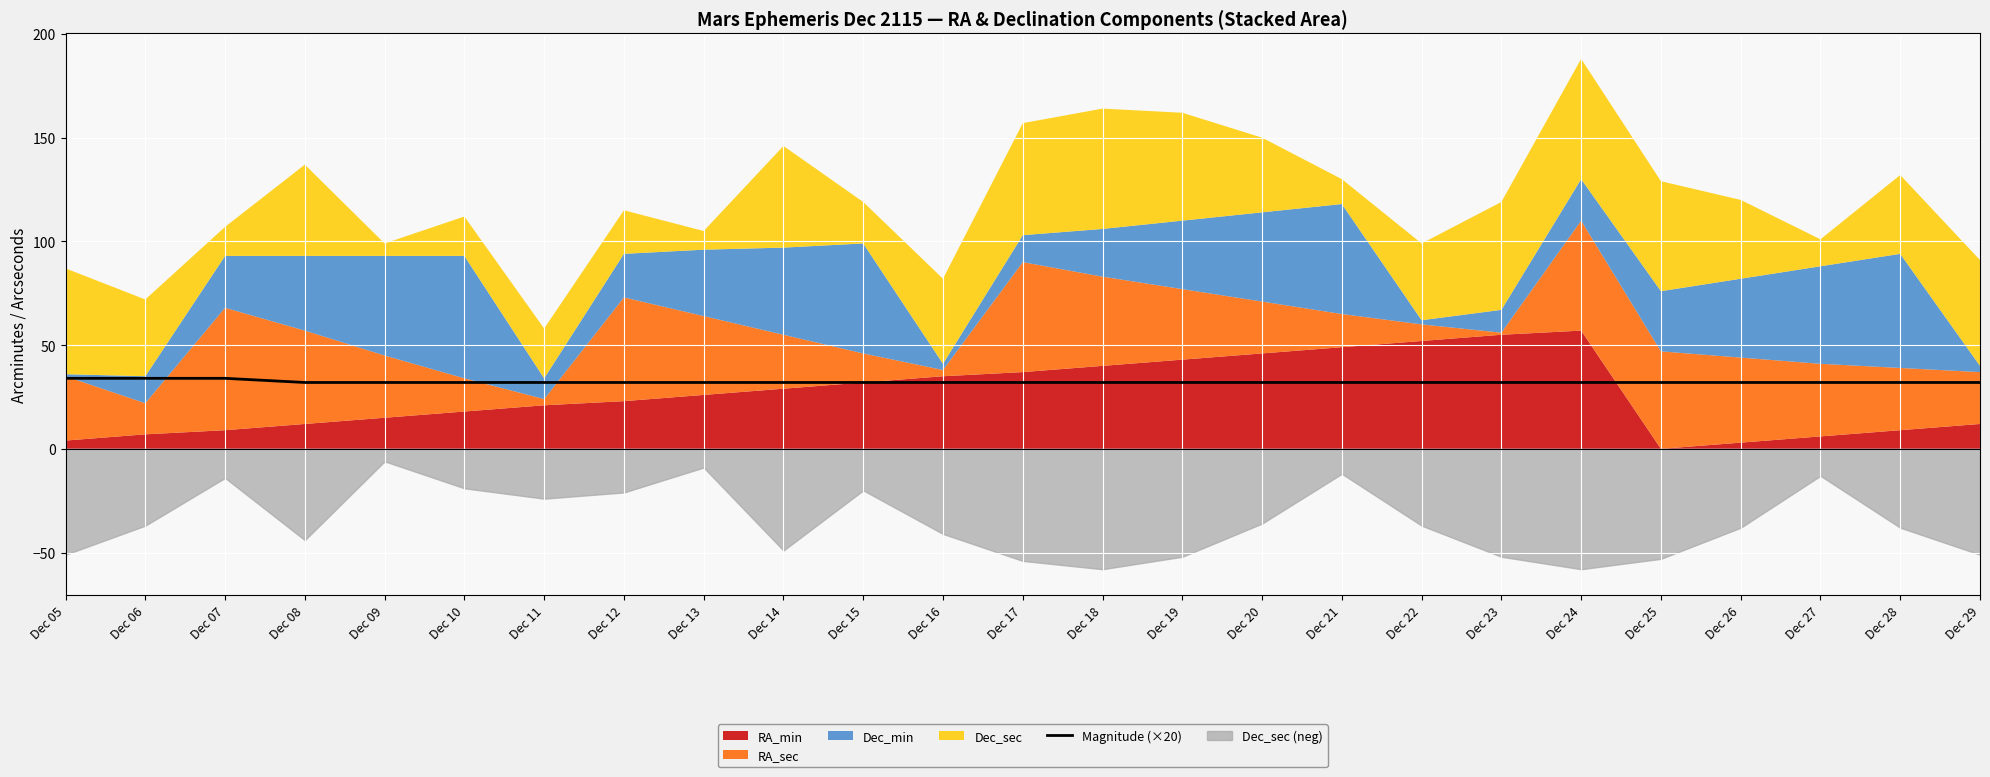

How many data points does each series have?

25